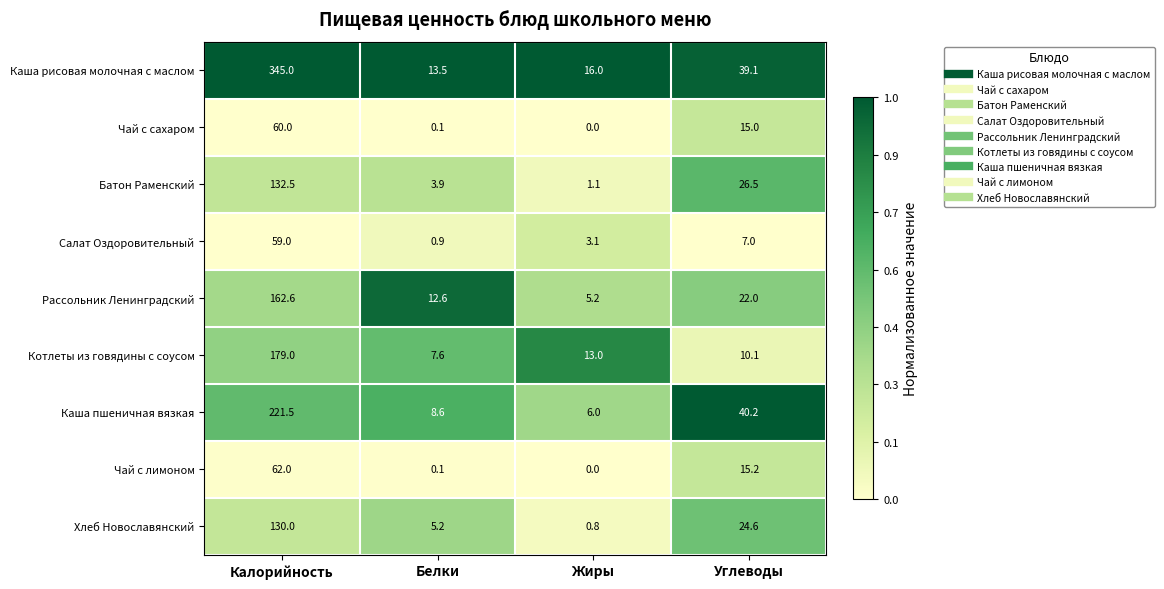

At which label is Каша пшеничная вязкая closest to 113?

Углеводы